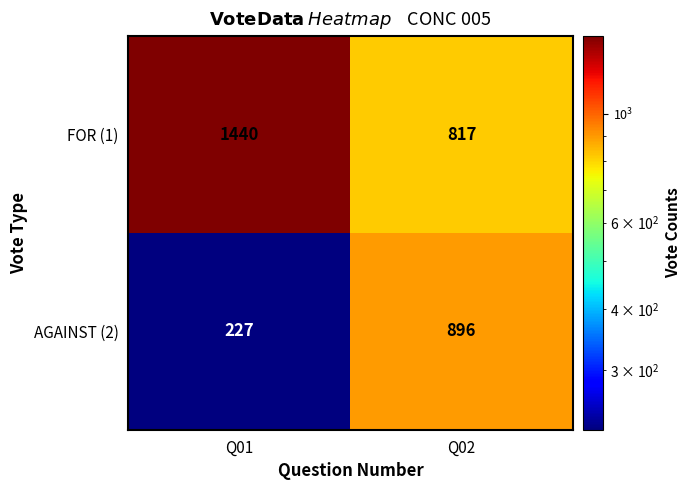

What is the difference between the AGAINST (2) values at Q02 and Q01?

669